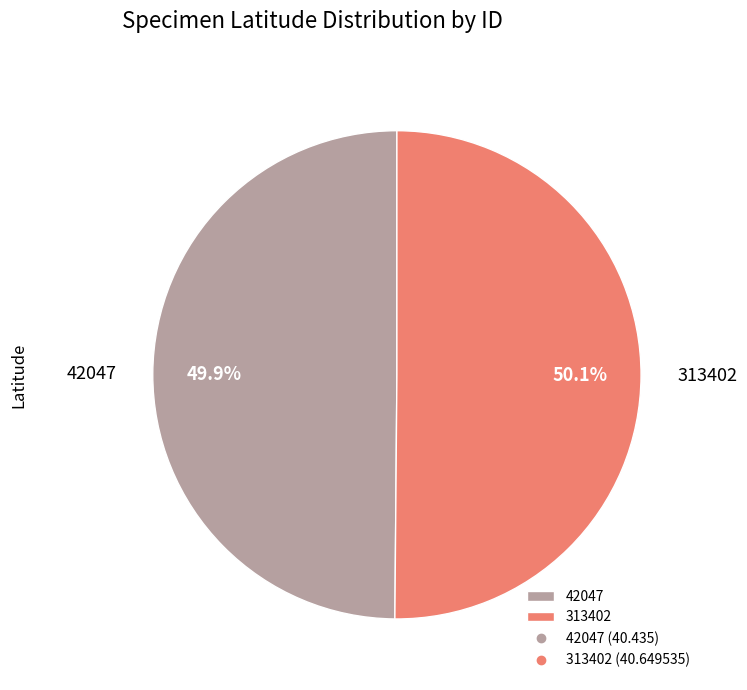

How many slices are in this pie chart?

2